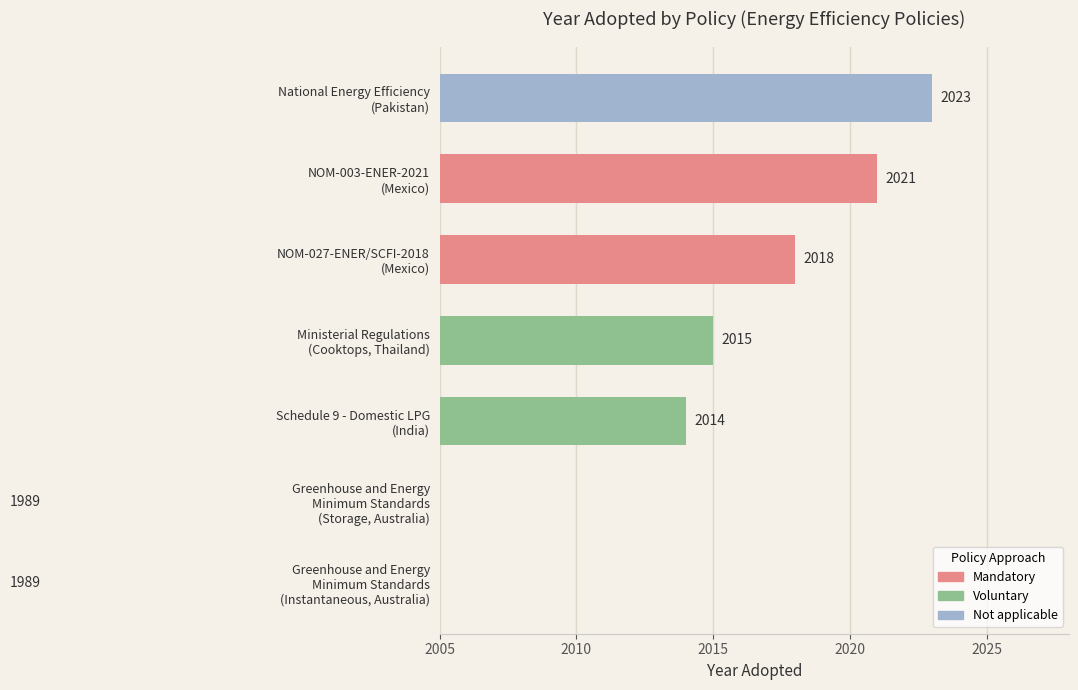

True or false: the data shows 1989 at Greenhouse and Energy
Minimum Standards
(Instantaneous, Australia).

True